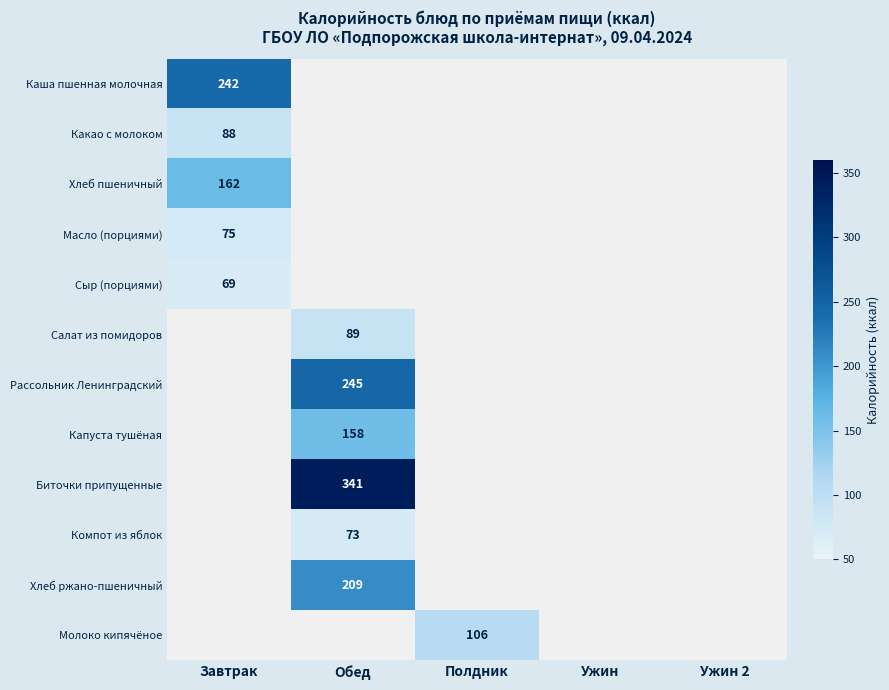

Is it true that Каша пшенная молочная equals 149 at Завтрак?

False